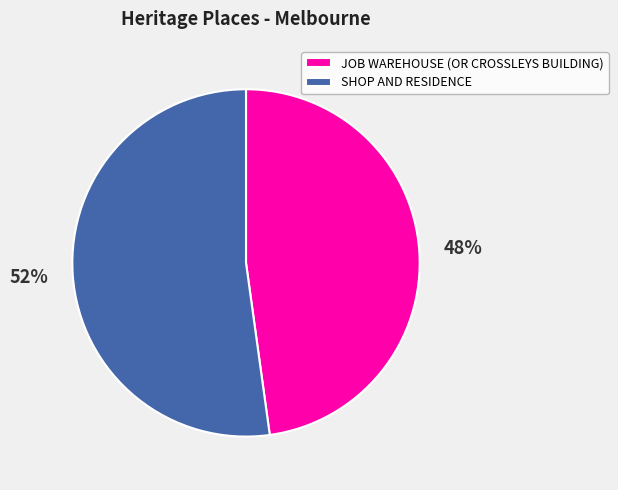

To the nearest percent, what percentage of the pie is SHOP AND RESIDENCE?

52%